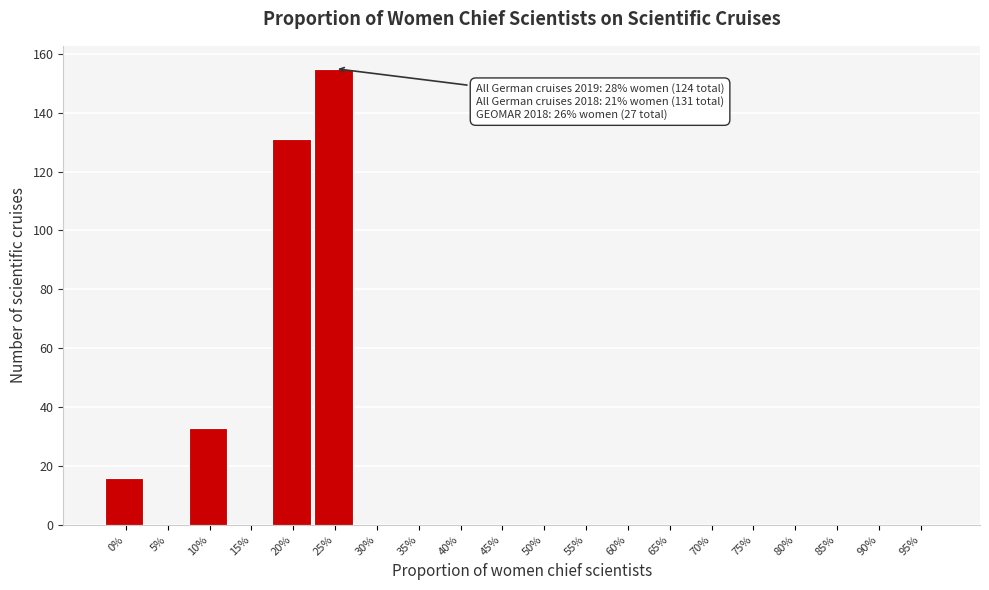

Reading right to left, extract all data points from this chart.

95%=0	90%=0	85%=0	80%=0	75%=0	70%=0	65%=0	60%=0	55%=0	50%=0	45%=0	40%=0	35%=0	30%=0	25%=155	20%=131	15%=0	10%=33	5%=0	0%=16